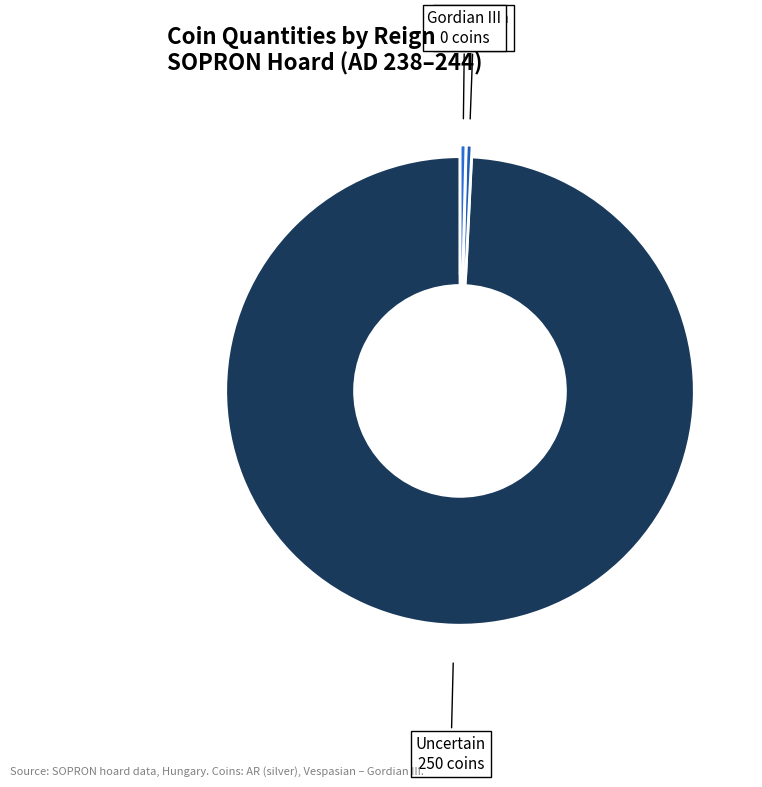

How many slices are in this pie chart?

3